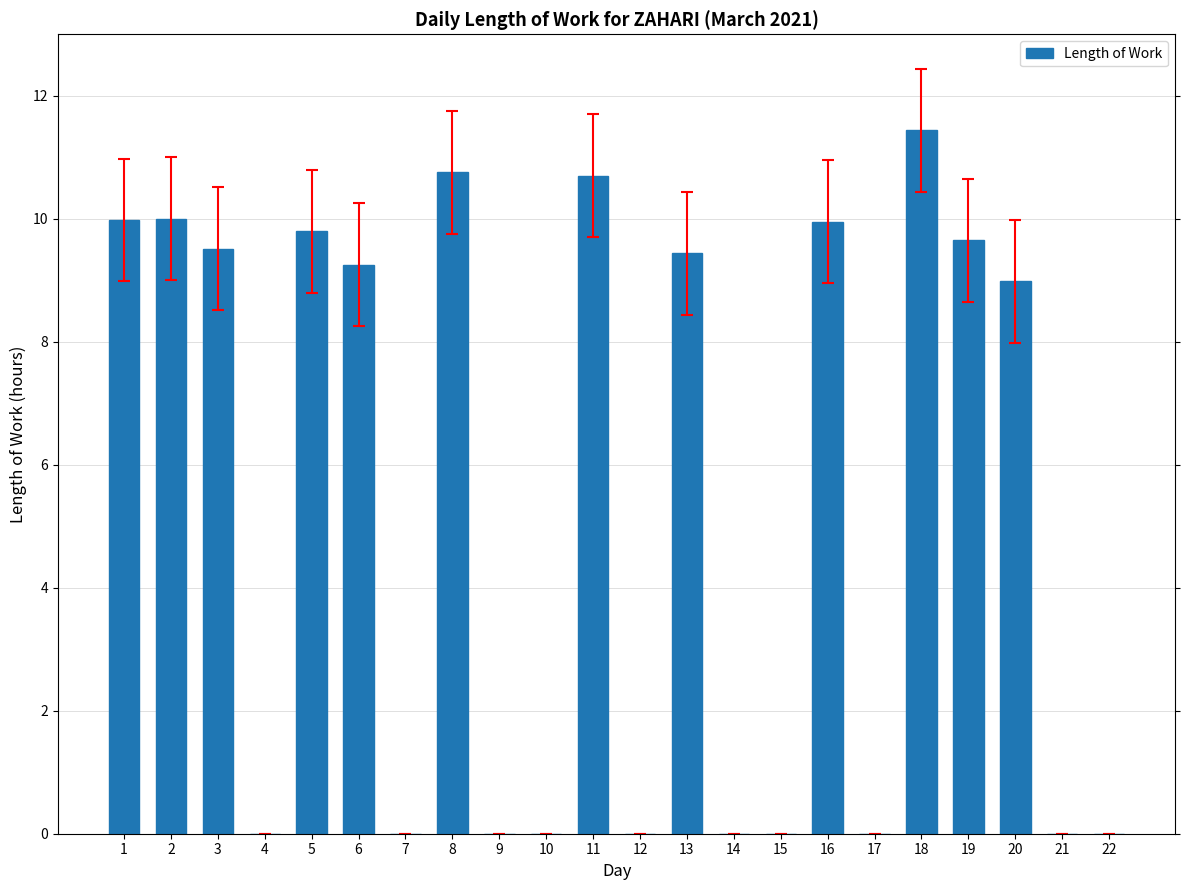

The value at 17 is 0.0. True or false?

True